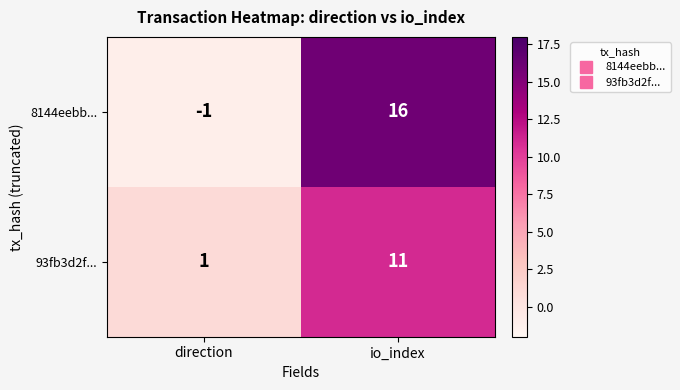

True or false: 8144eebb... has a value of 16 at io_index.

True